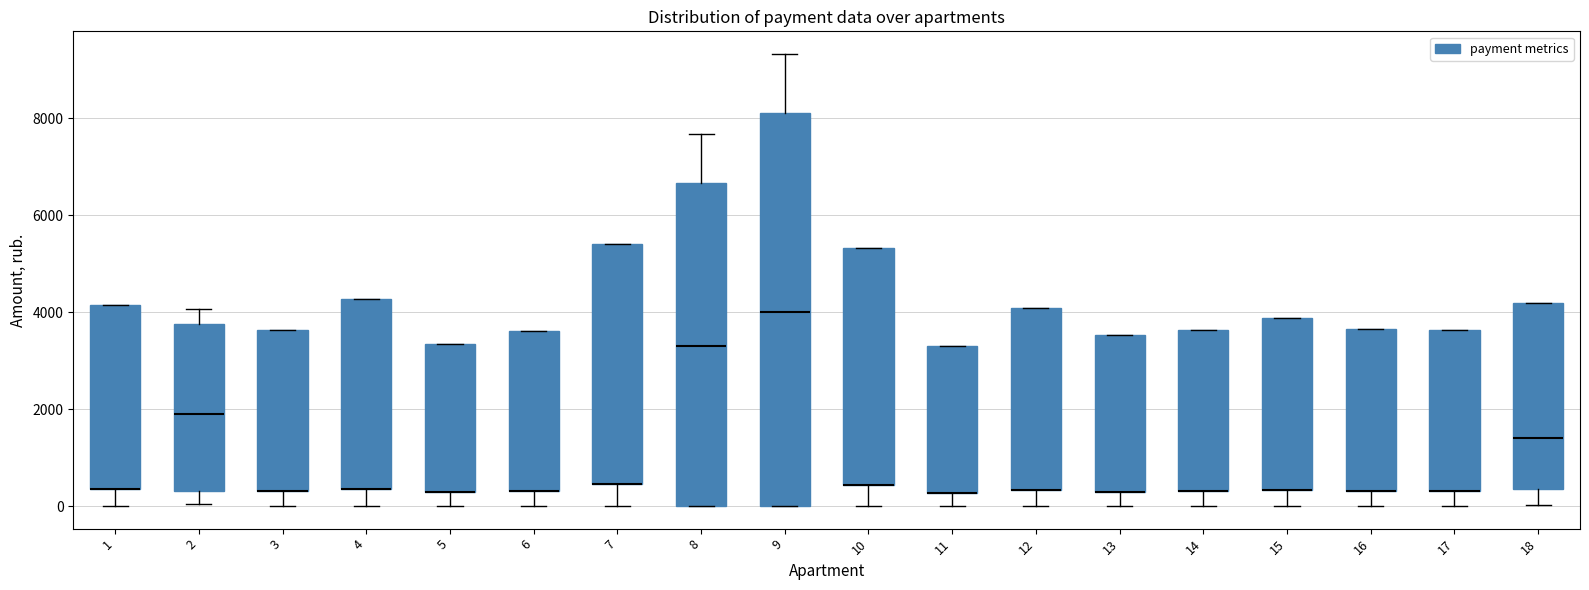

Where is the upper edge of the box at x = 14 on the y-axis? The values are not printed on the chart, so give them approximately, as read against the axis.

3600